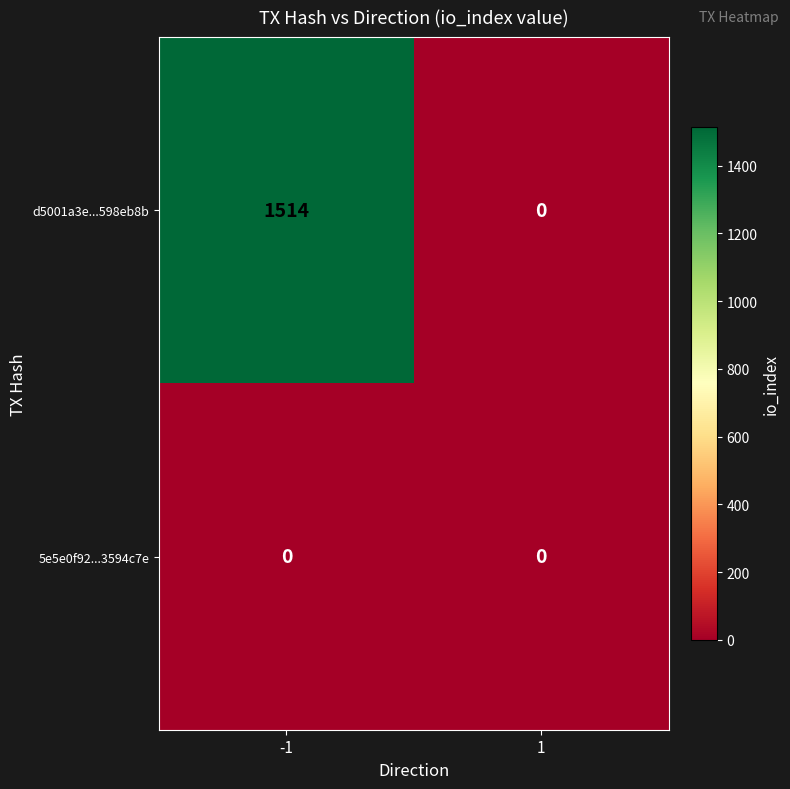

The 5e5e0f92...3594c7e series shows 0 at -1. True or false?

True